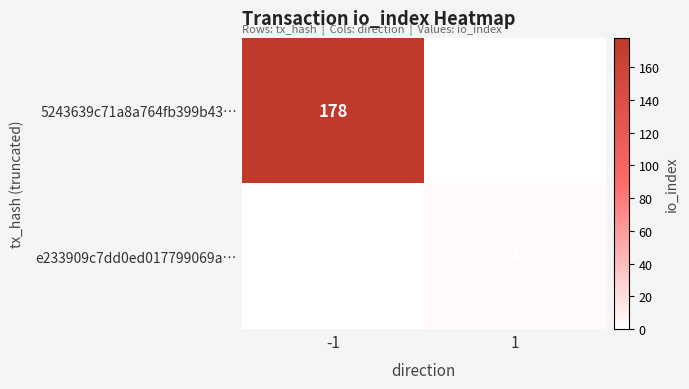

The 5243639c71a8a764fb399b43… series shows 42 at -1. True or false?

False